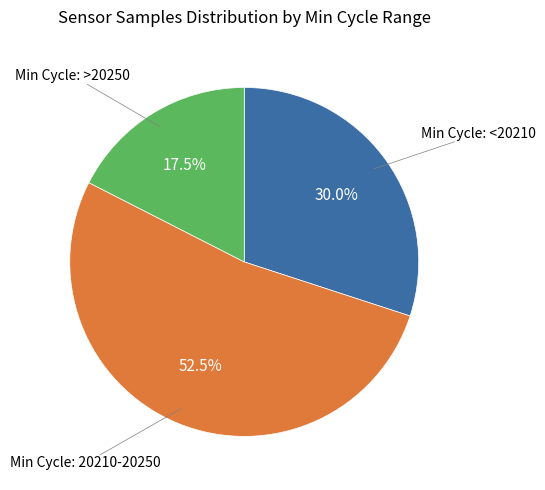

Does any single category account for the majority?

Yes